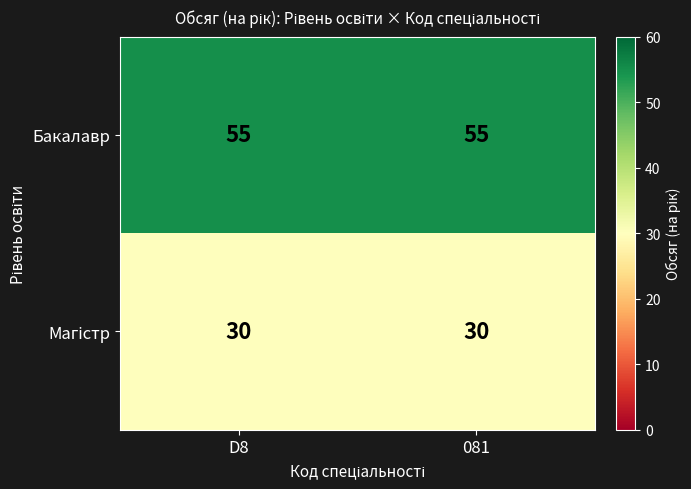

What is the difference between the highest and lowest values at 081?

25